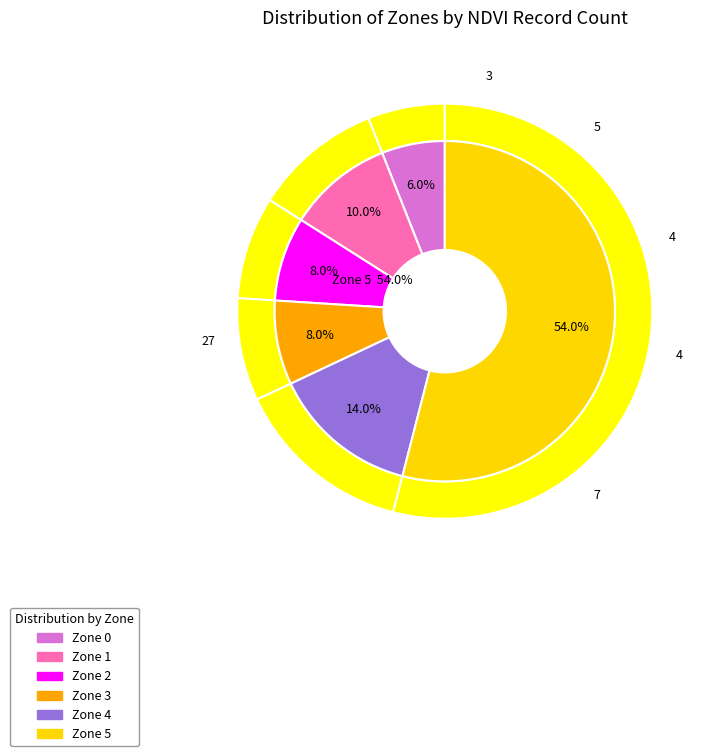

Does any single category account for the majority?

Yes